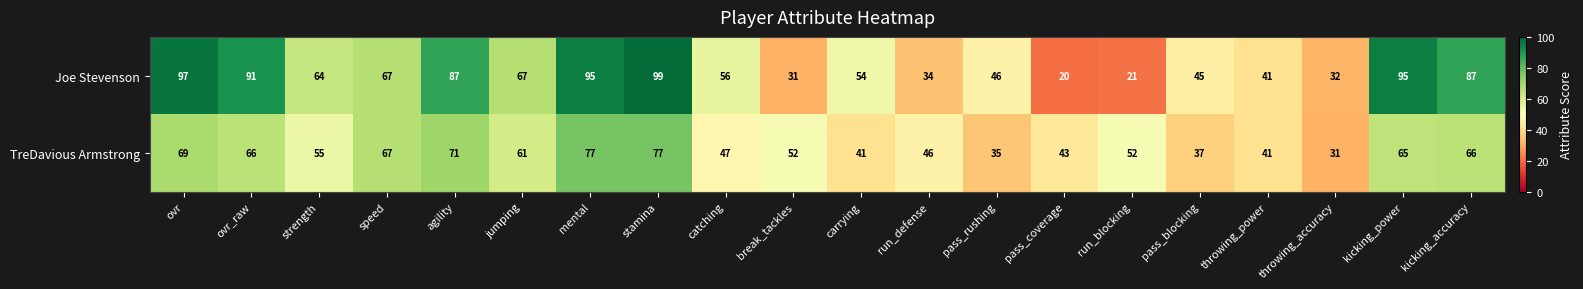

What is the total value across all series at break_tackles?

83